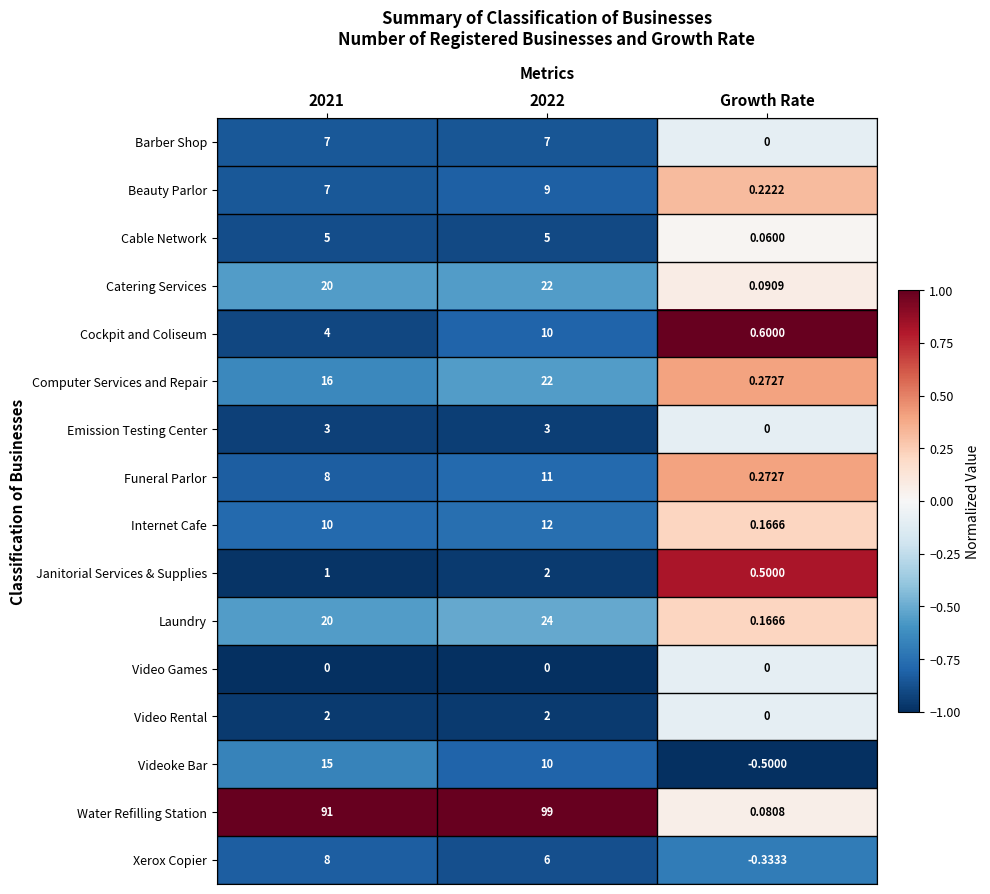

Which category has the lowest value in the Water Refilling Station series?

Growth Rate